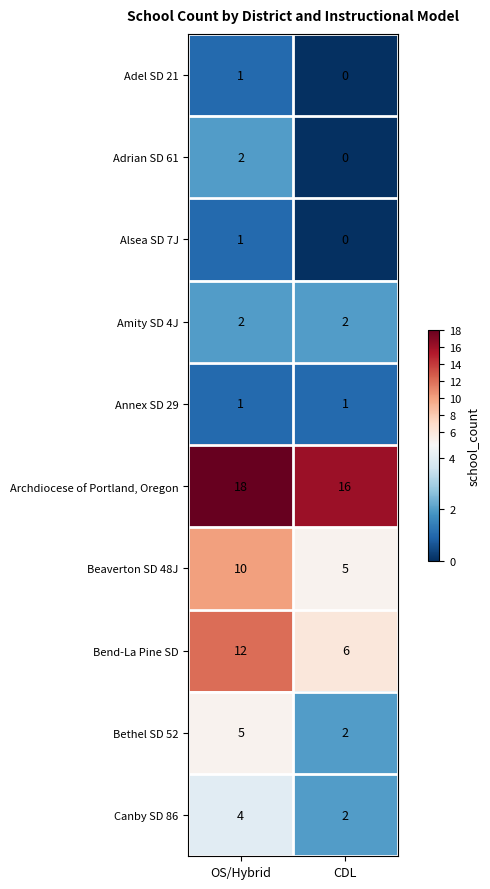

Reading left to right, transcribe all the data shown in this chart.

Adel SD 21: OS/Hybrid=1	CDL=0
Adrian SD 61: OS/Hybrid=2	CDL=0
Alsea SD 7J: OS/Hybrid=1	CDL=0
Amity SD 4J: OS/Hybrid=2	CDL=2
Annex SD 29: OS/Hybrid=1	CDL=1
Archdiocese of Portland, Oregon: OS/Hybrid=18	CDL=16
Beaverton SD 48J: OS/Hybrid=10	CDL=5
Bend-La Pine SD: OS/Hybrid=12	CDL=6
Bethel SD 52: OS/Hybrid=5	CDL=2
Canby SD 86: OS/Hybrid=4	CDL=2